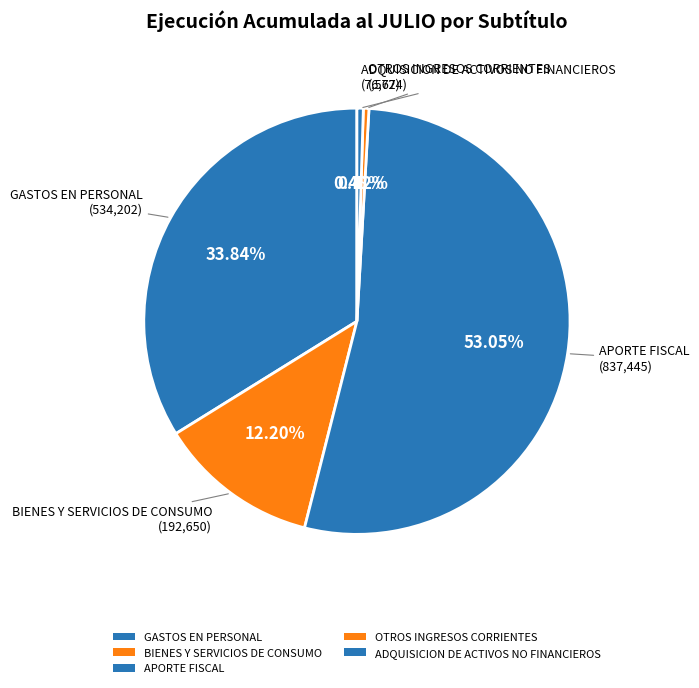

How many segments does this pie chart have?

5